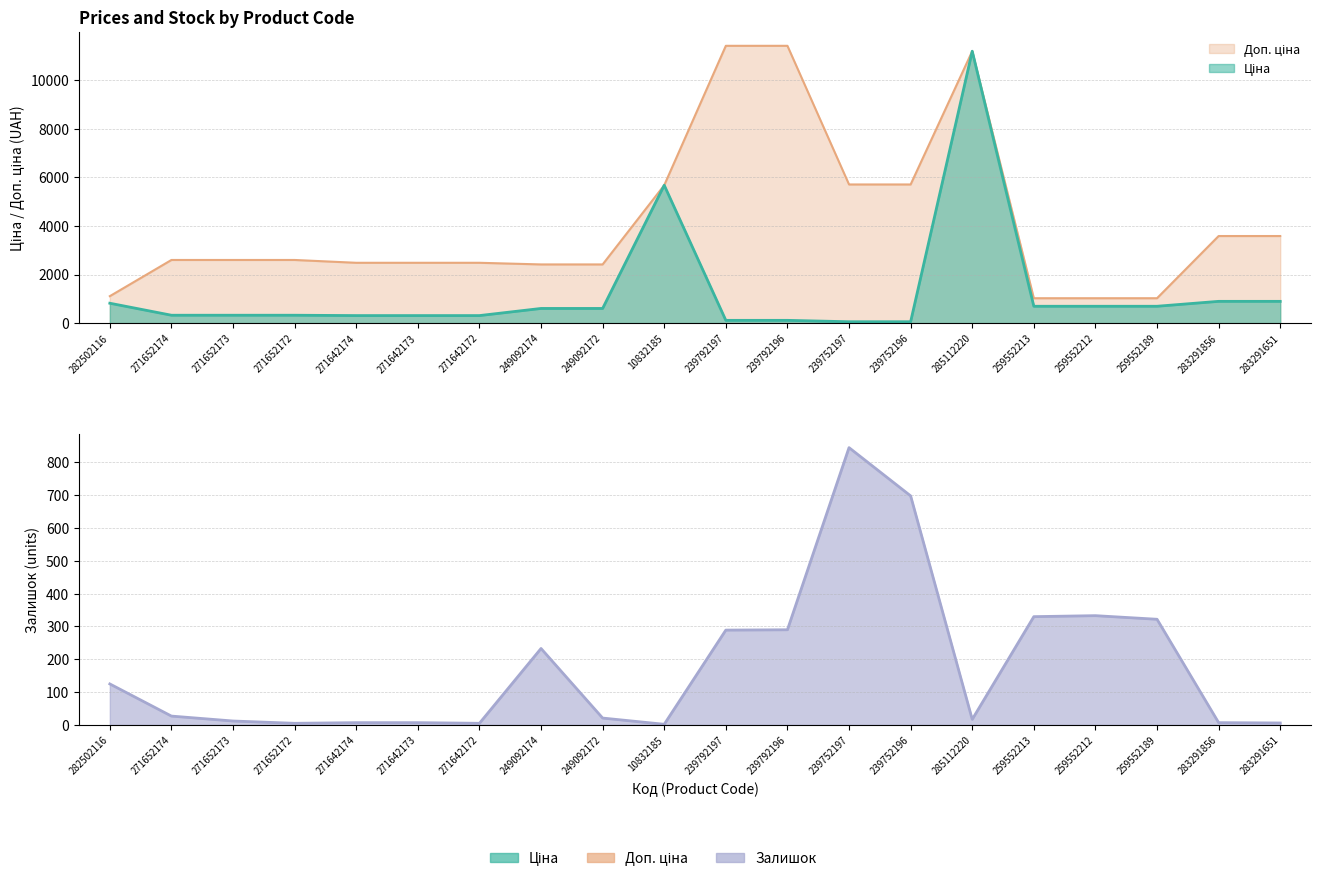

How many lines are shown in the chart?

3